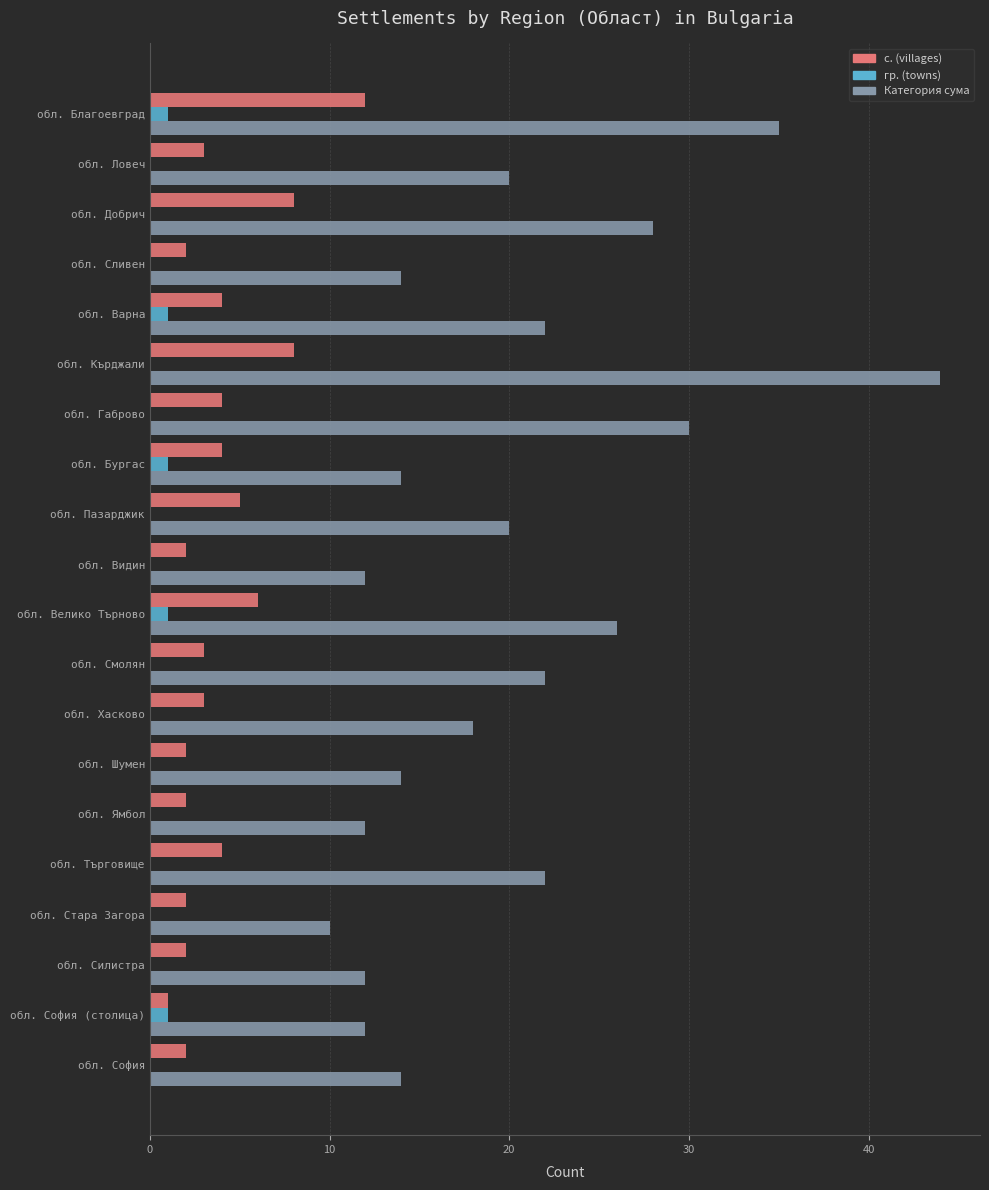

At which label is с. (villages) closest to 6?

обл. Велико Търново